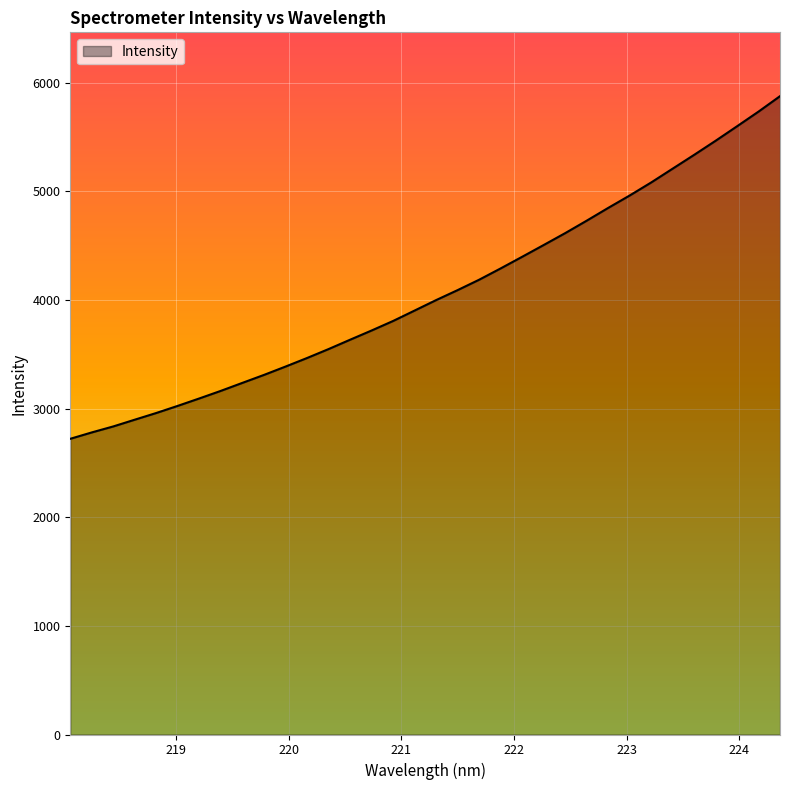

How many values exceed 3998?

17